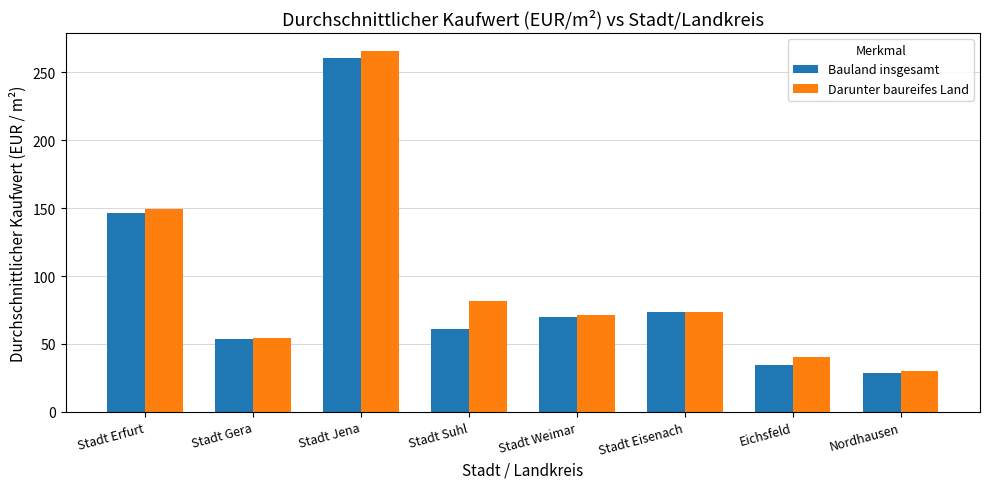

How many bars are there in total?

16